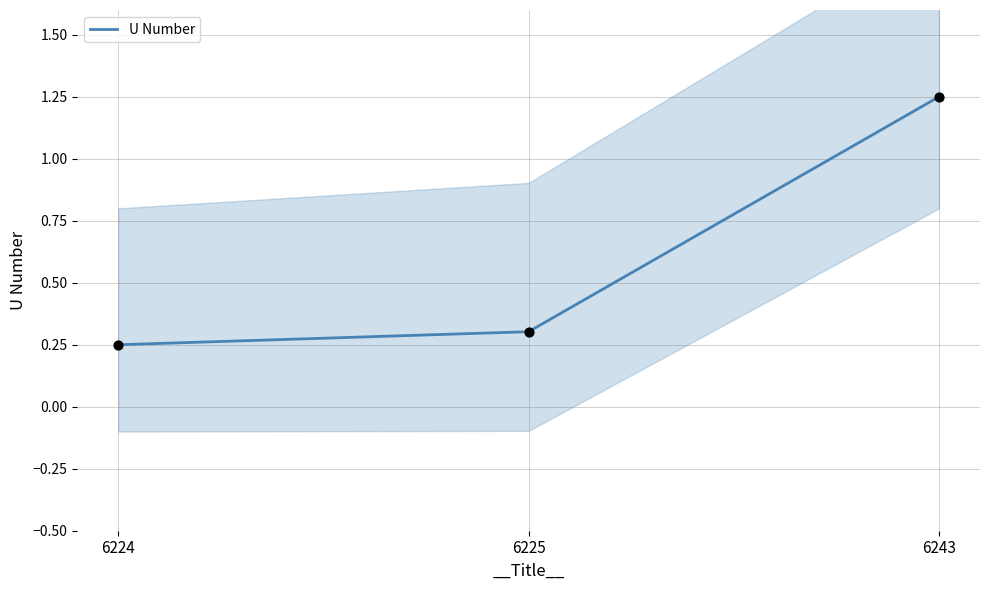

Between 6243 and 6224, which is larger?

6243